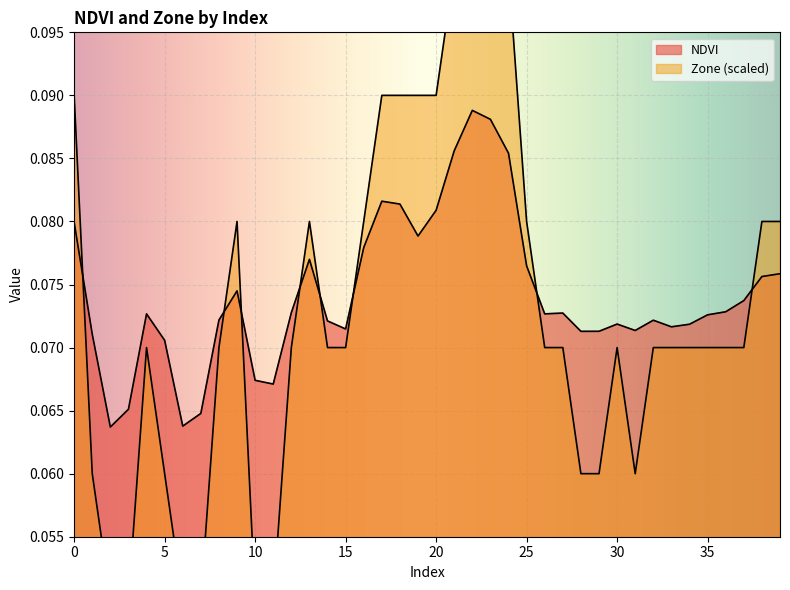

Rank the series by their maximum value, from highest to lowest.

Zone, NDVI